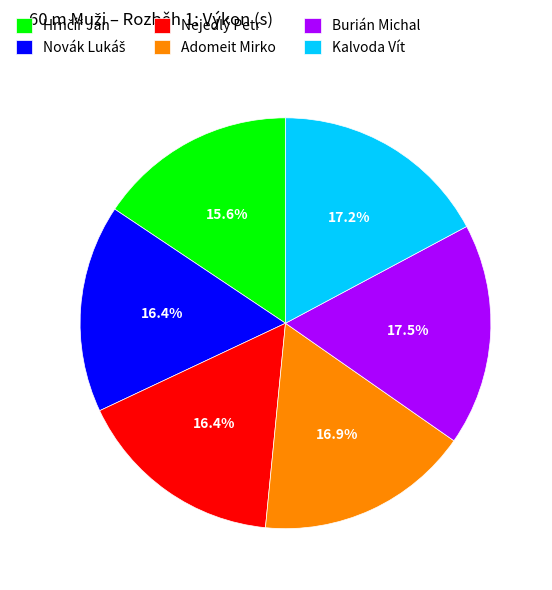

What percentage is NOT represented by Kalvoda Vít?

82.8%